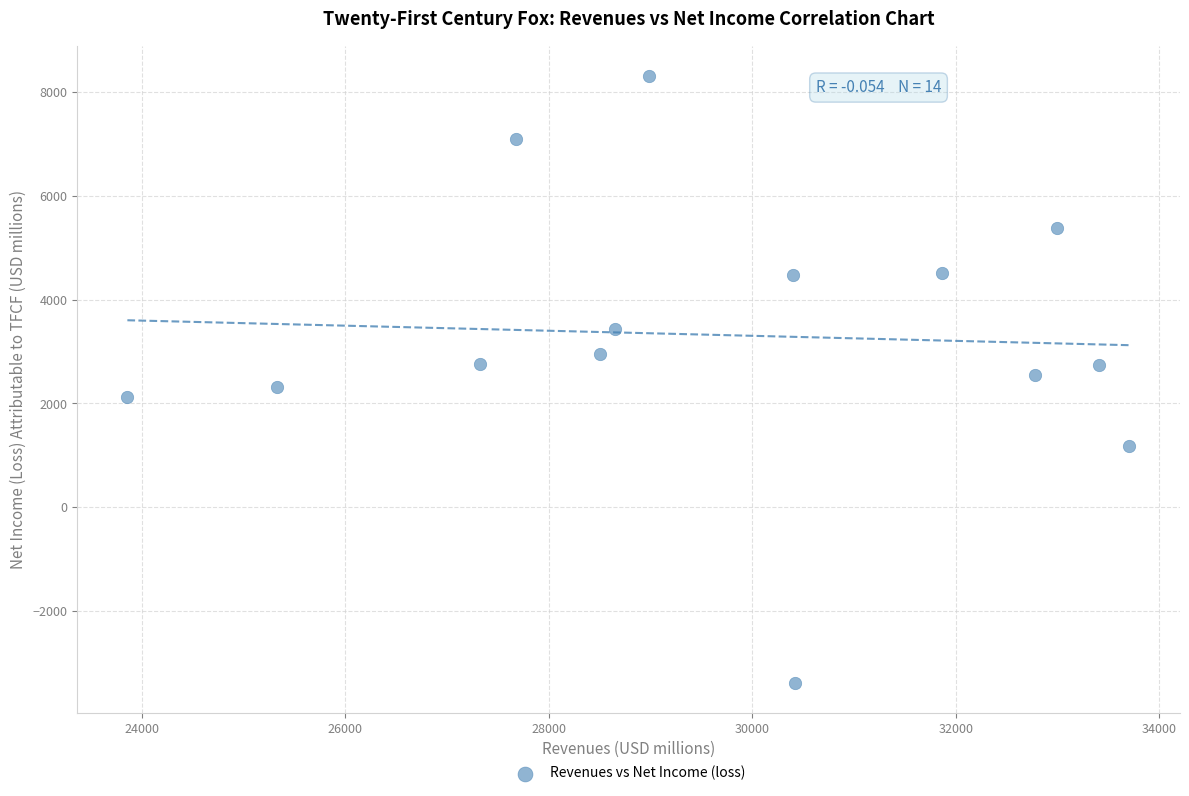

What is the range of Y values (max minus min)?

11684